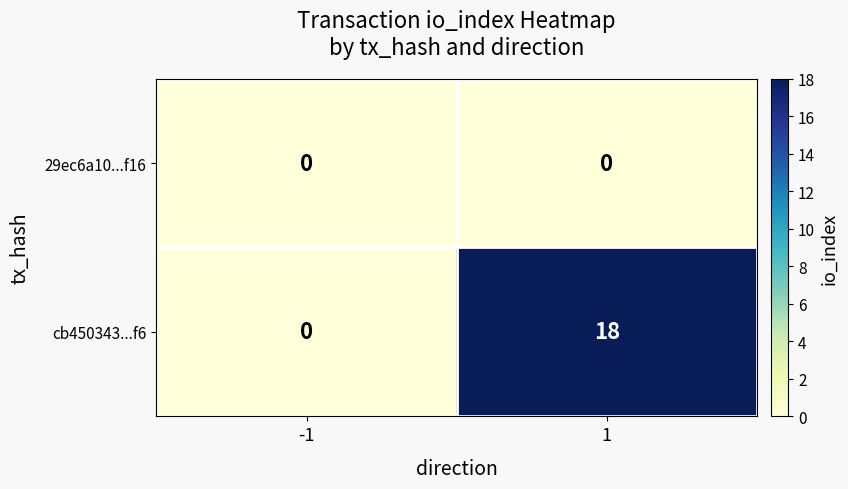

Which series has the largest range (max minus min)?

cb450343...f6